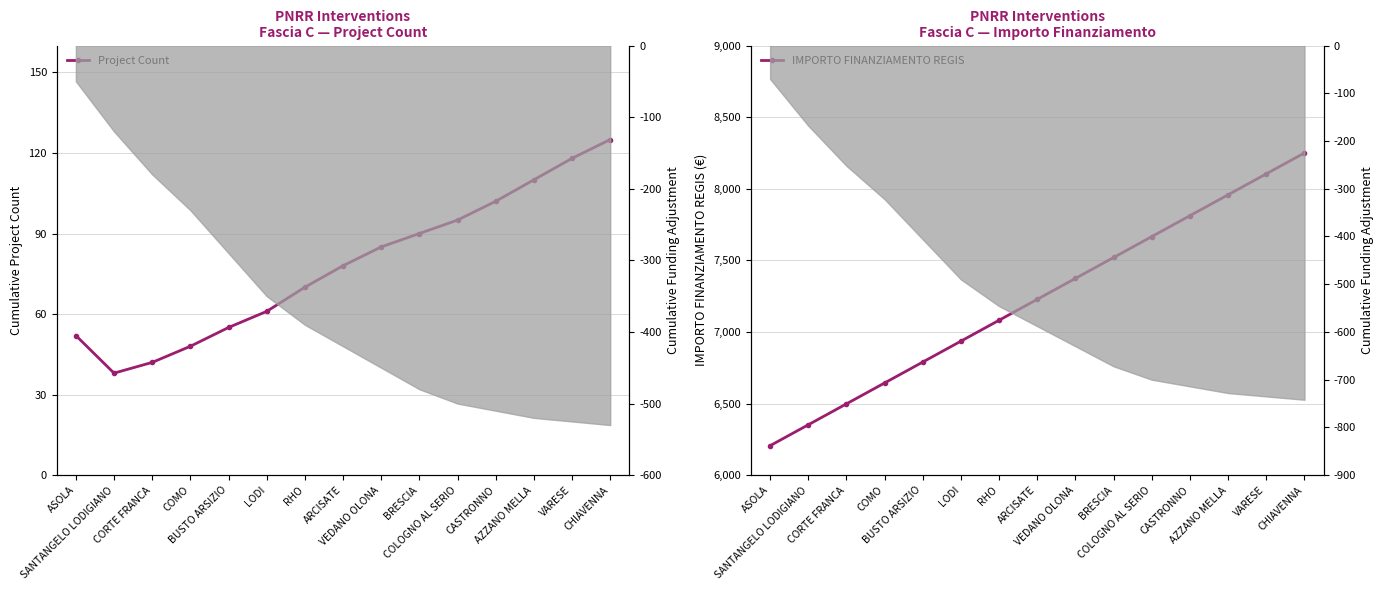

What is the label of the 14th point from the left?

VARESE